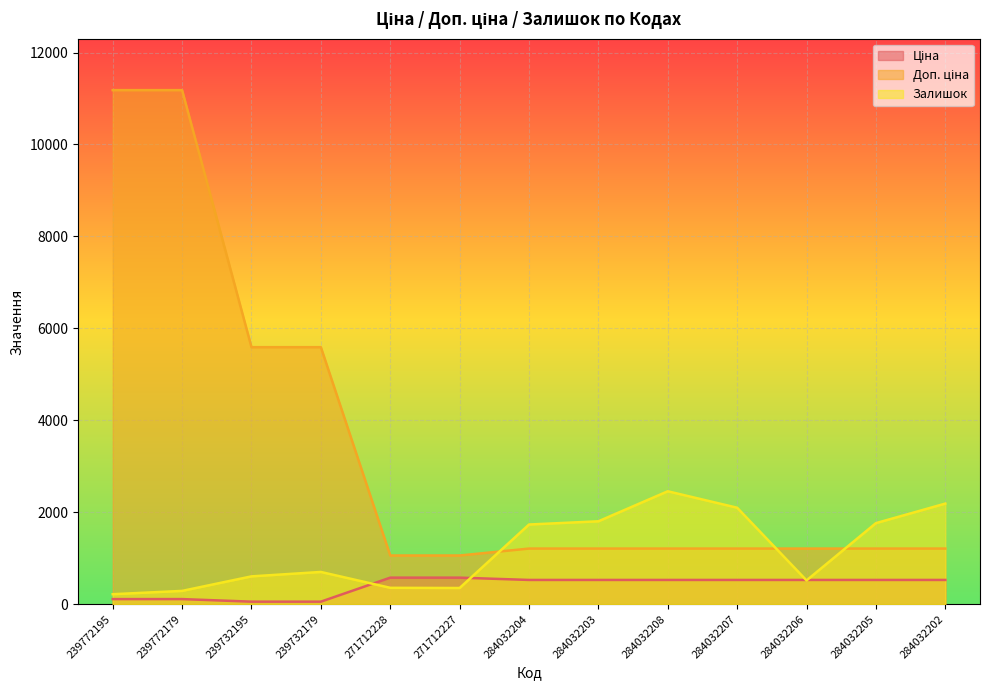

What is the difference between the maximum and minimum values in the Ціна series?

522.2